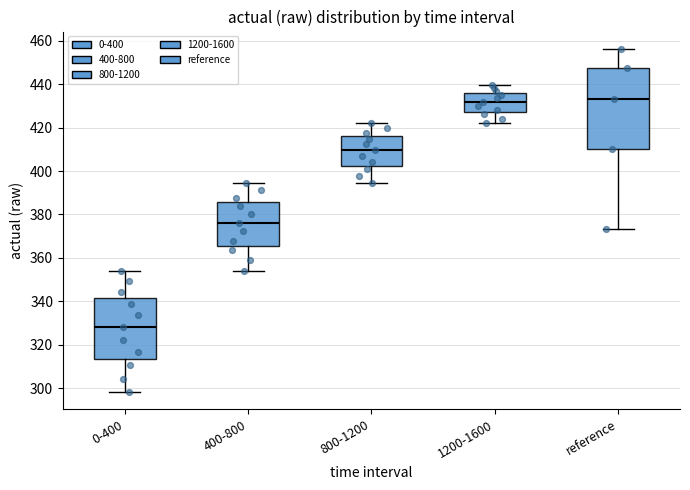

Comparing the boxes themselves (not the whiskers), which one is the tallest?

reference